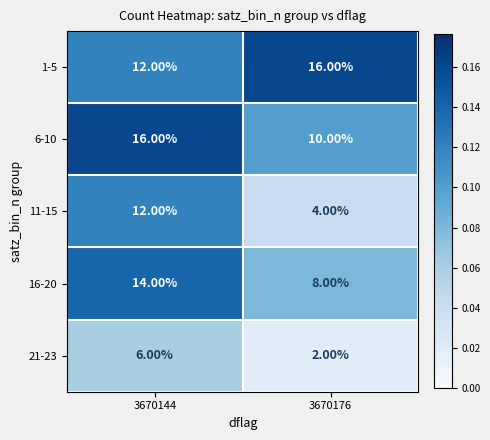

What is the sum of the 11-15 values at 3670144 and 3670176?

16